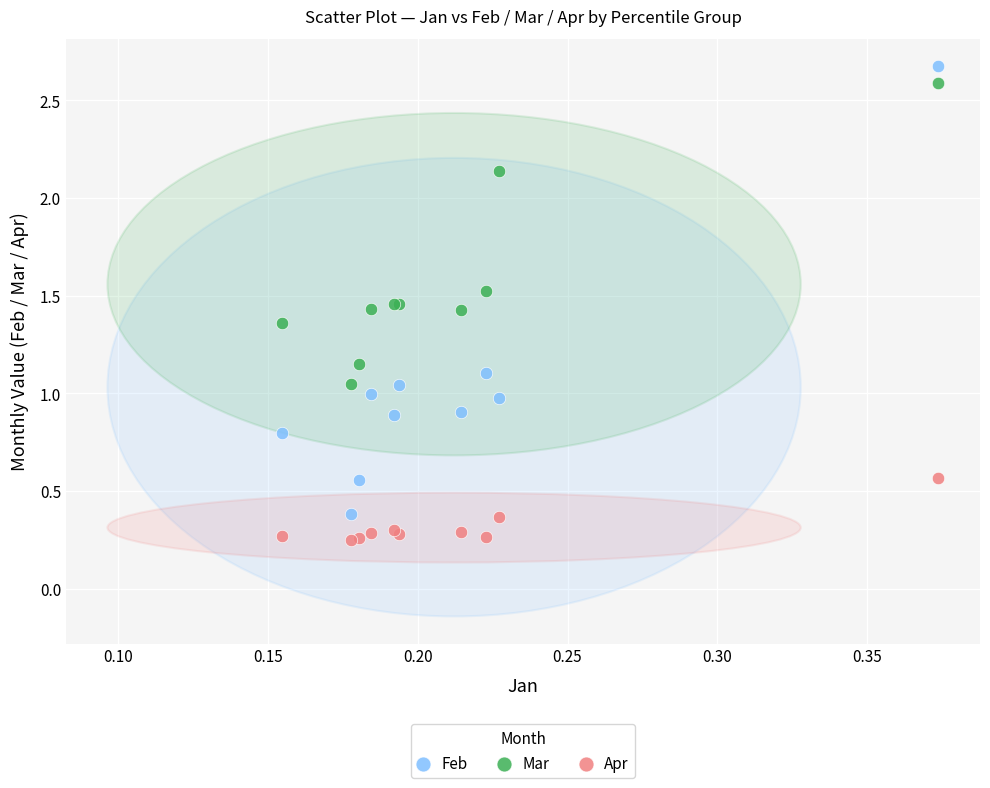

Which series reaches the minimum Y coordinate?

Apr